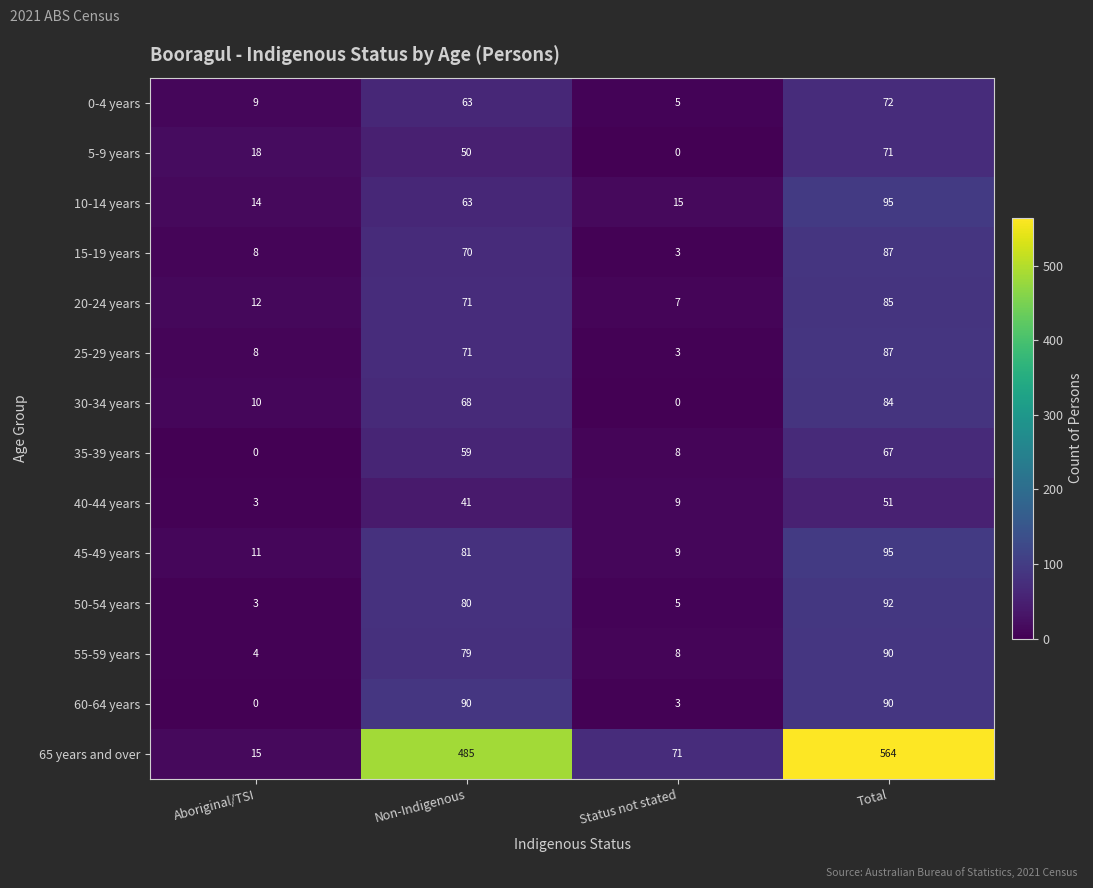

Count the number of data series in this chart.

14